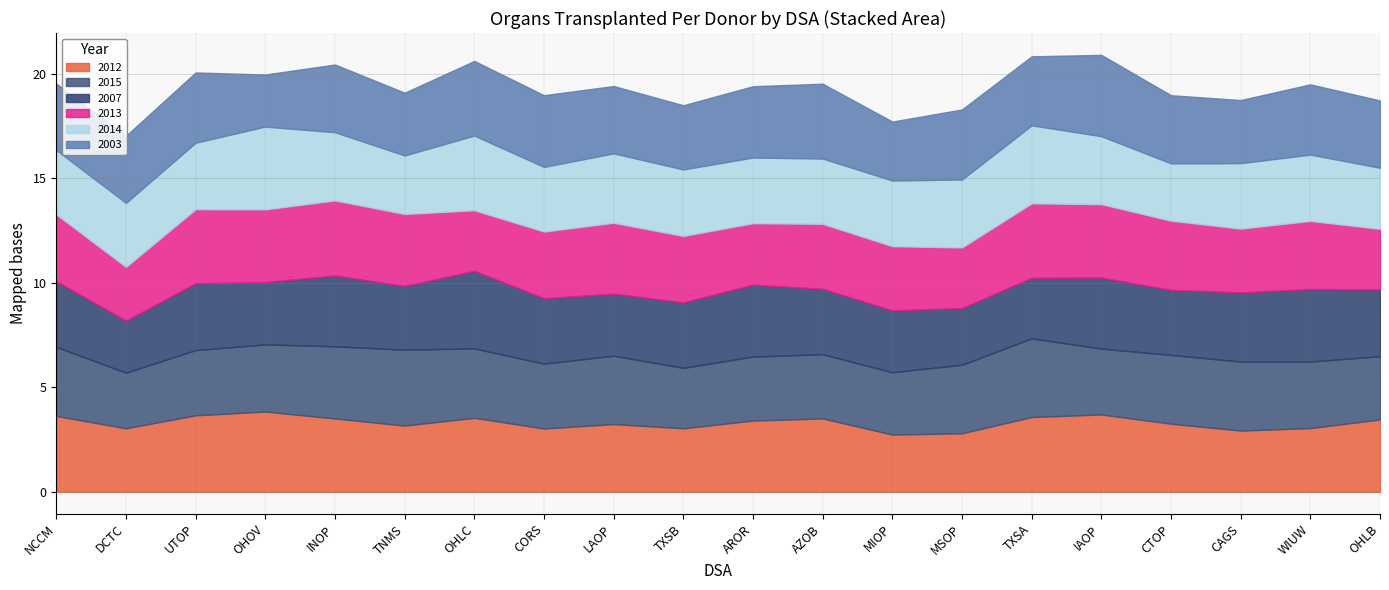

What is the label of the 4th point from the right?

CTOP